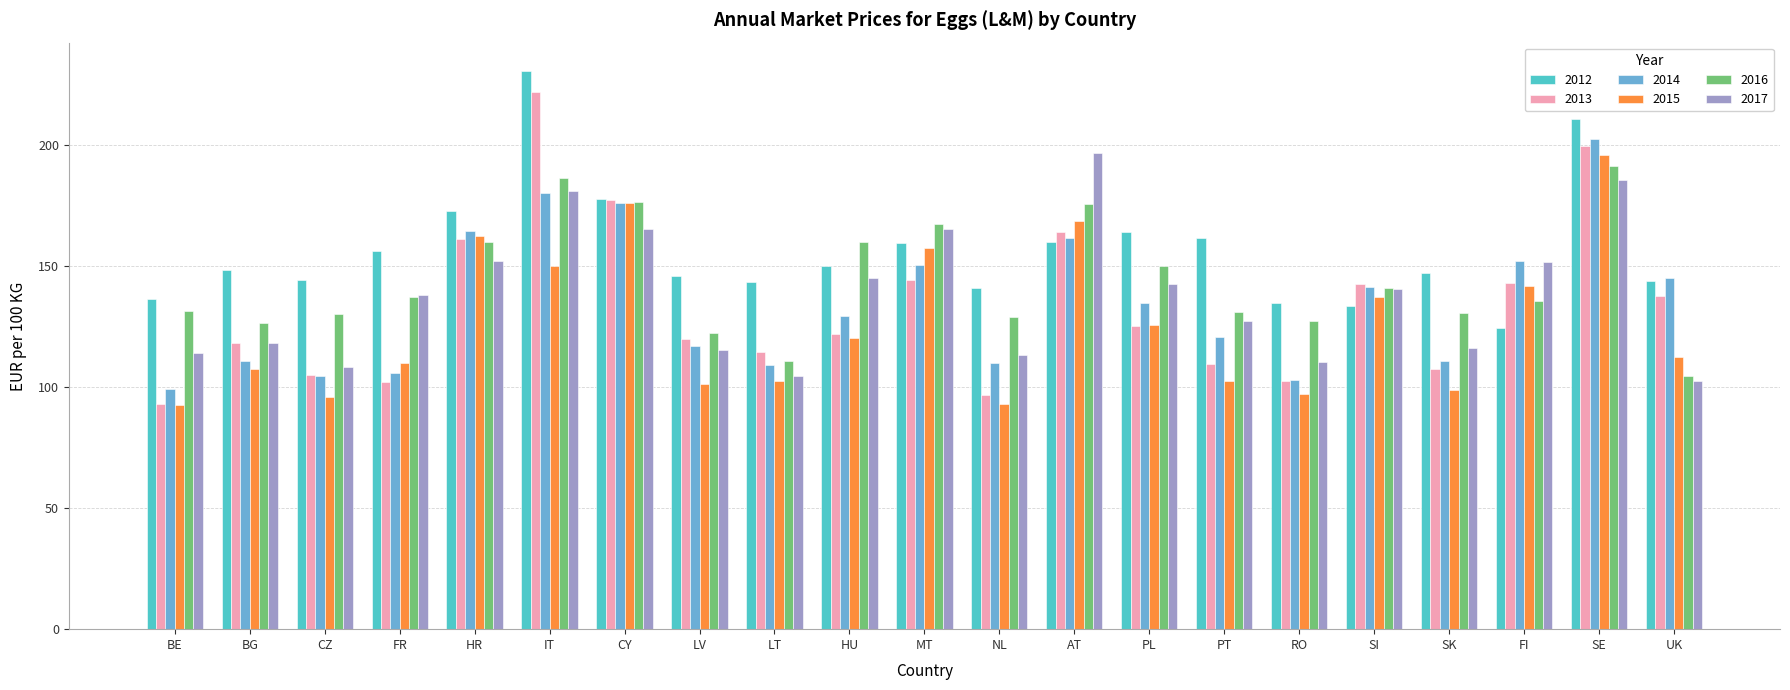

What is the sum of the 2012 values at SI and LV?

279.5